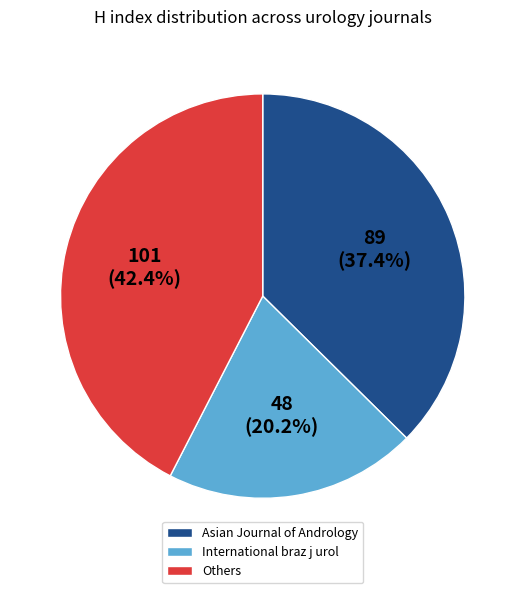

What is the largest slice in the pie chart?

Others